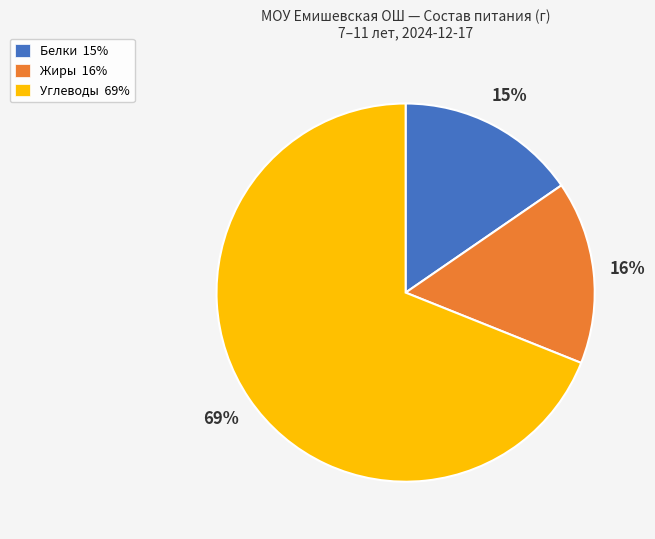

The Жиры slice represents 16% of the pie. True or false?

True